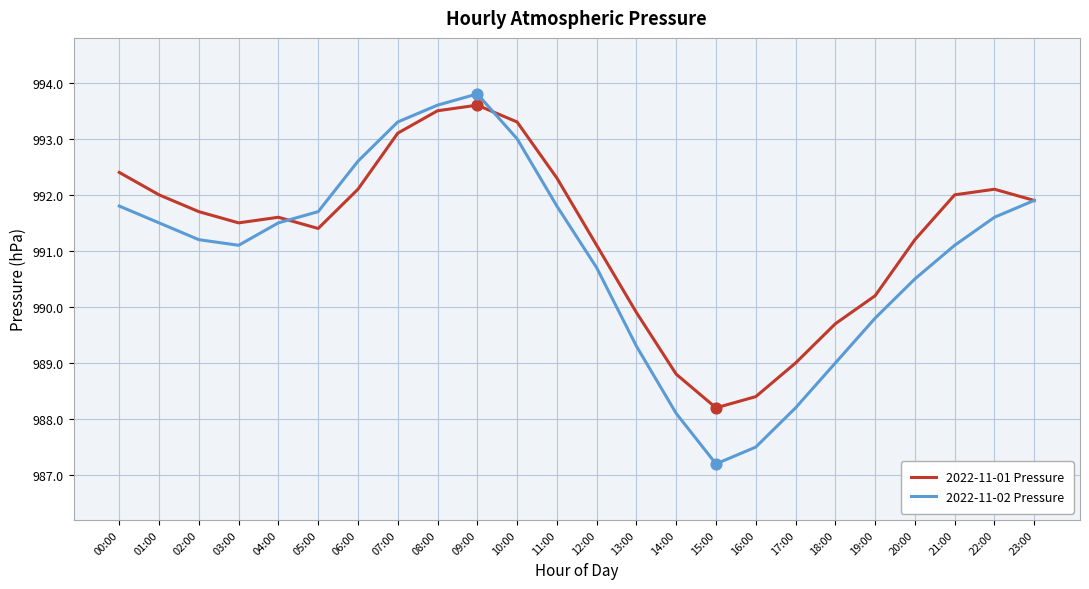

Is the value of 2022-11-01 Pressure at 04:00 greater than the value of 2022-11-02 Pressure at 00:00?

No